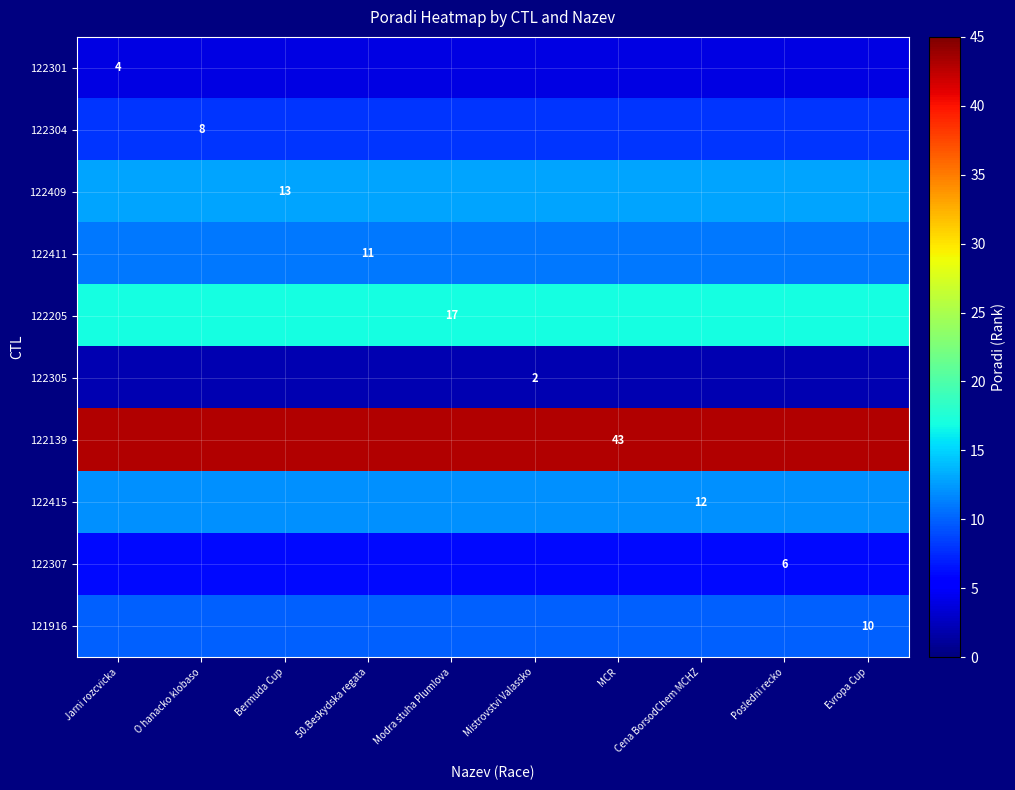

How many categories are shown in the chart?

10